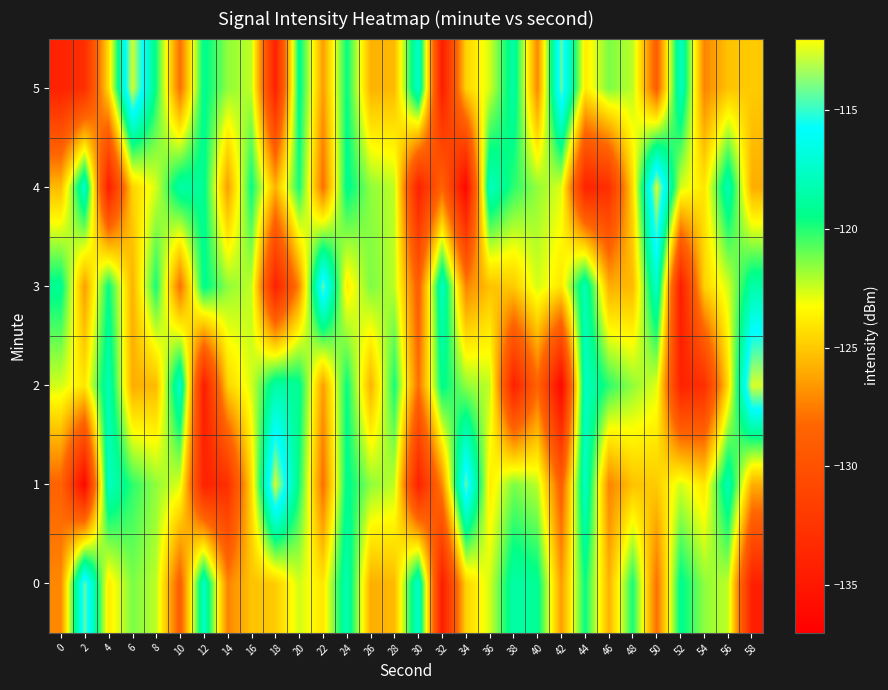

What is the greatest value displayed?

-112.6